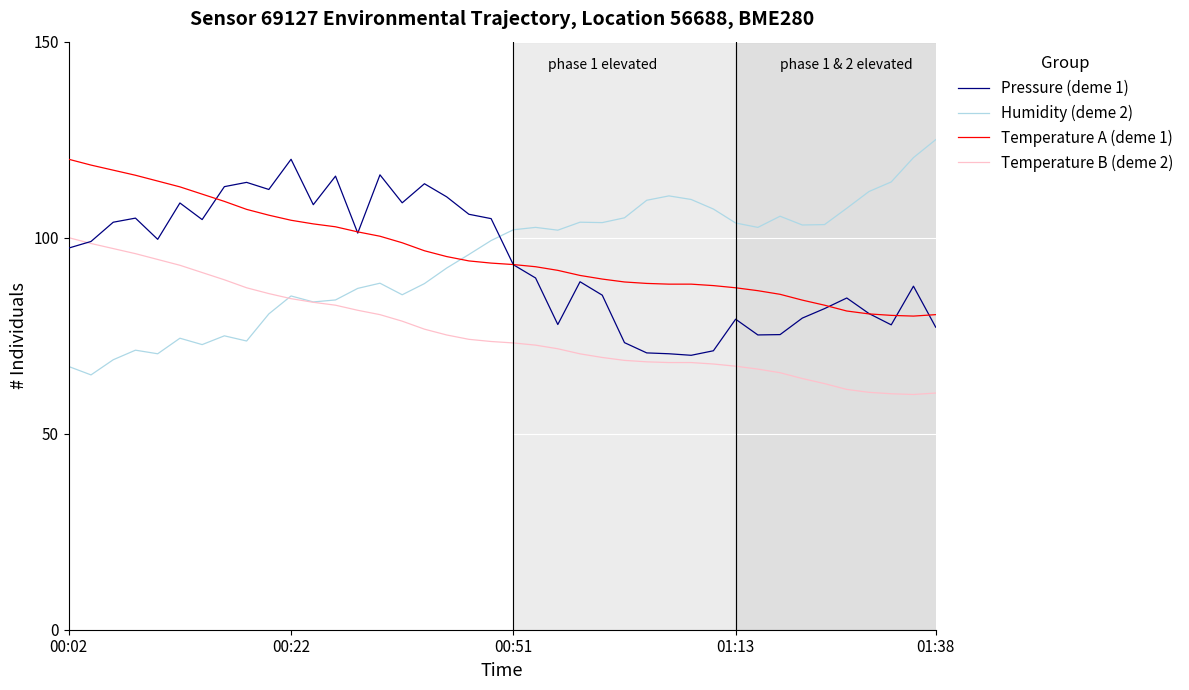

Which series ends up on top after the final intersection of Temperature B (deme 2) and Humidity (deme 2)?

Humidity (deme 2)